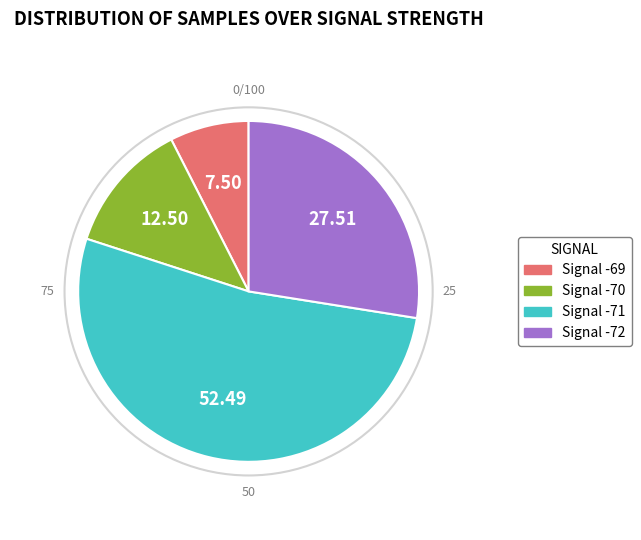

Does any single category account for the majority?

Yes